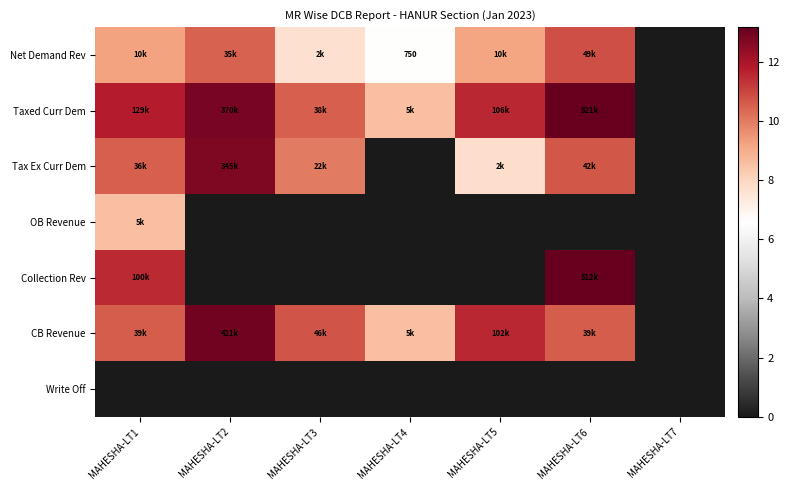

True or false: Taxed Curr Dem has a value of 13.2 at MAHESHA-LT6.

True